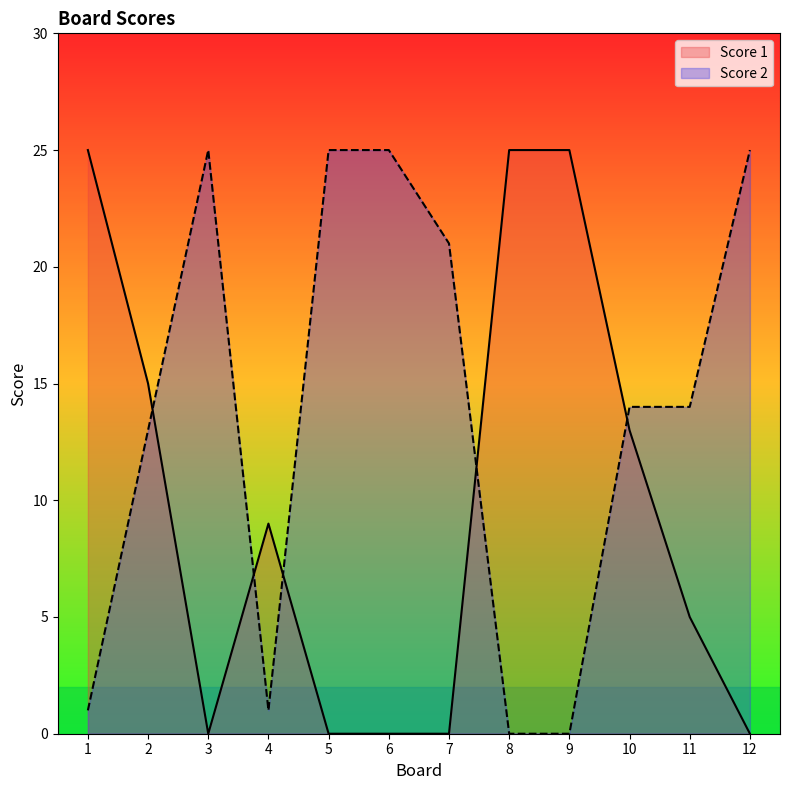

What is the approximate value of Score 2 at 5, to the nearest 10?

20